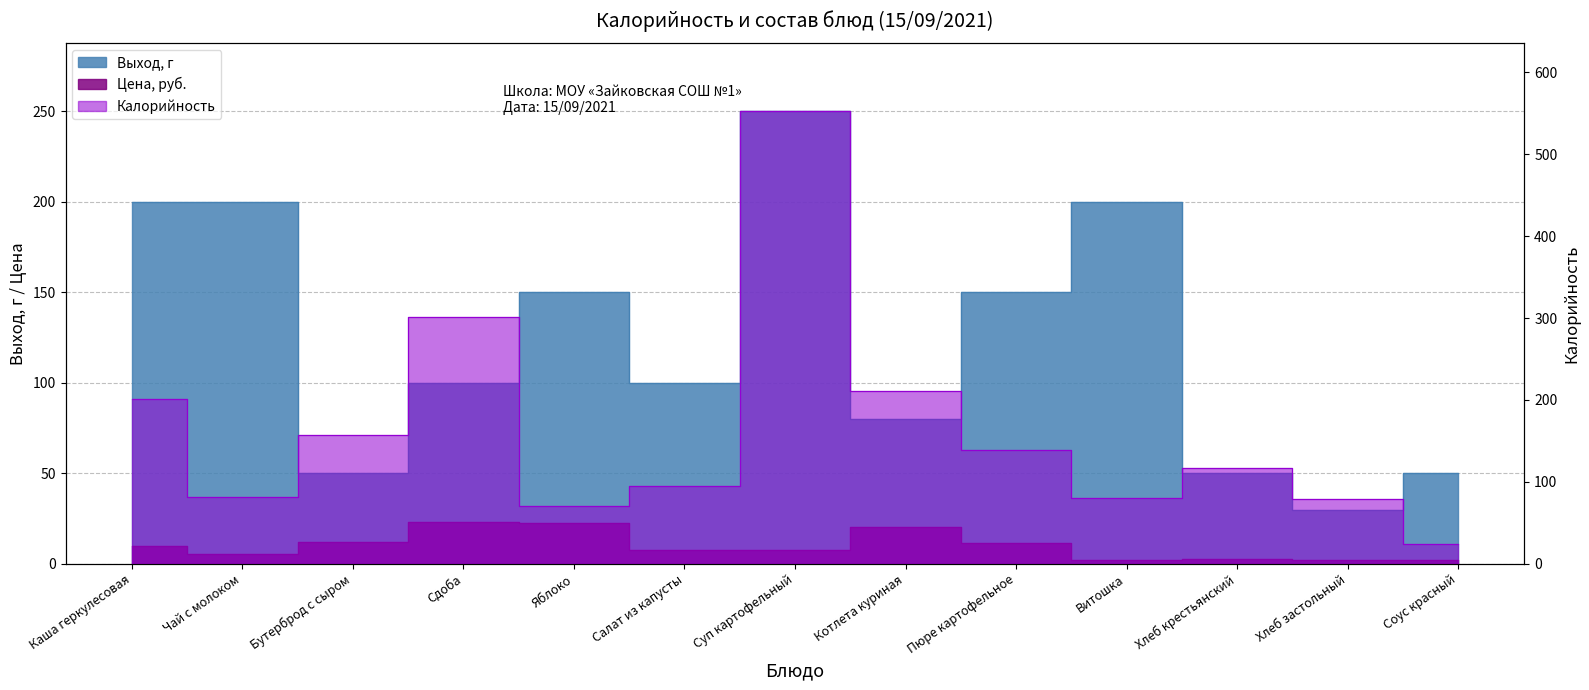

Which series has the largest total across all categories?

Калорийность